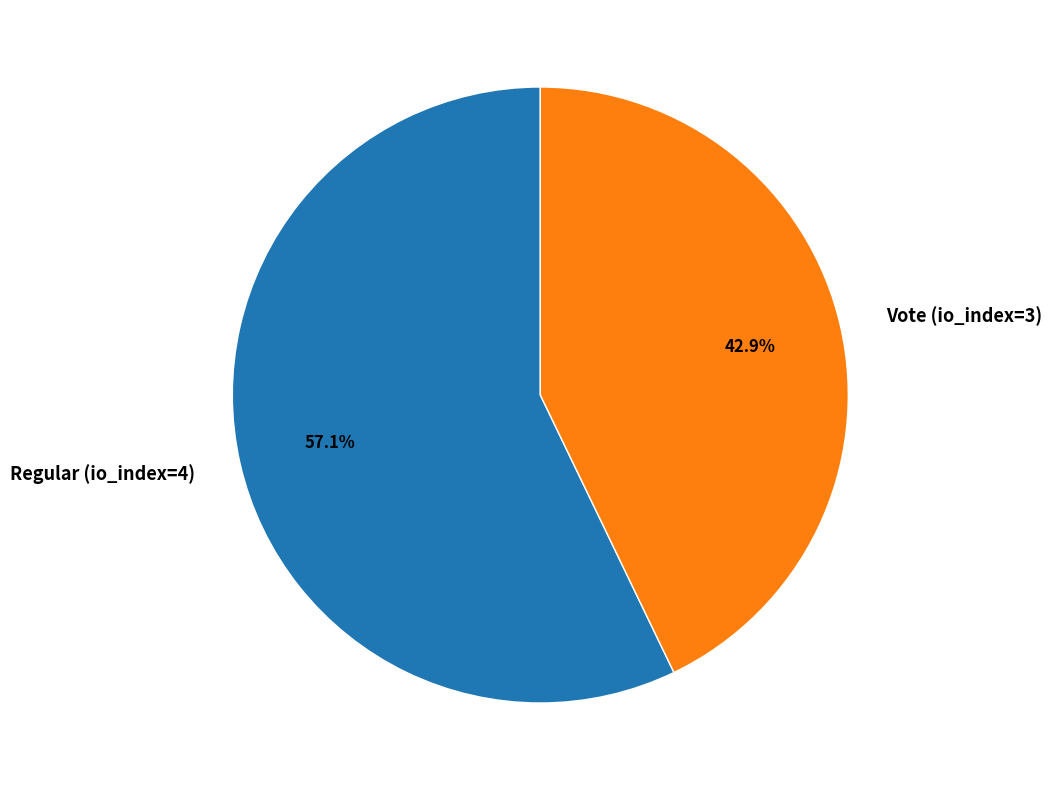

True or false: Regular (io_index=4) accounts for 57% of the total.

True